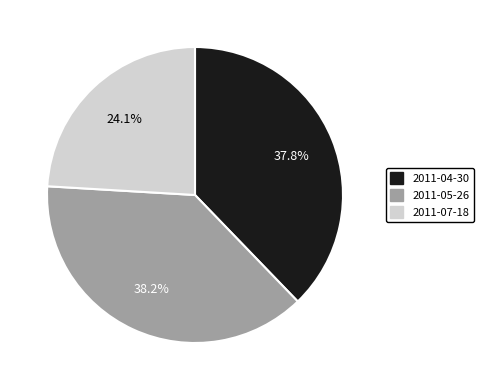

Is there any slice that represents more than half of the pie?

No